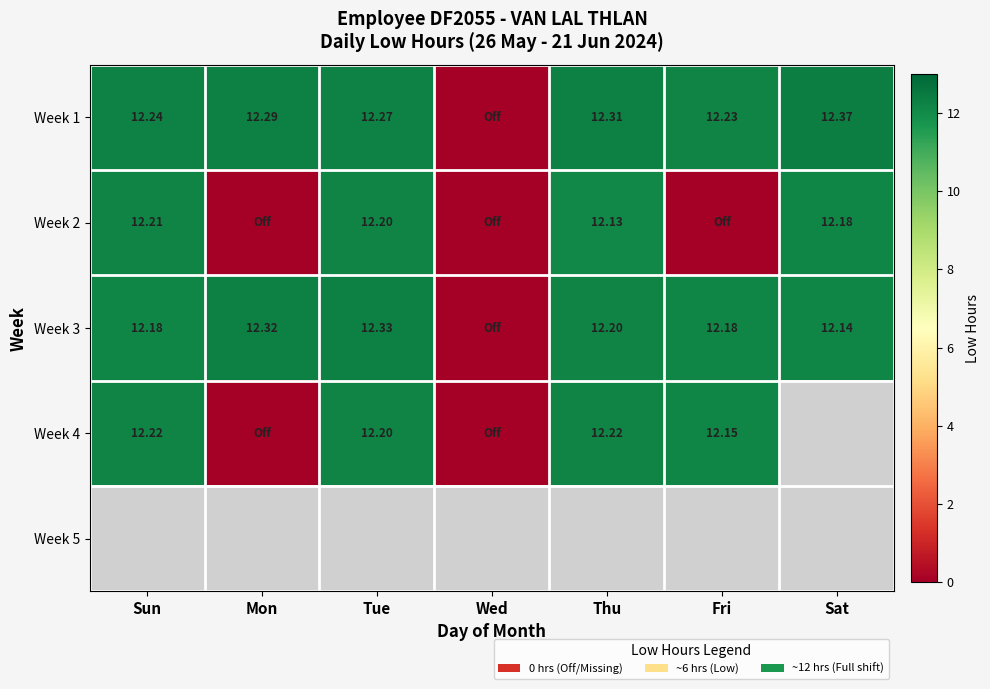

What value does the Week 4 series have at Tue?

12.2